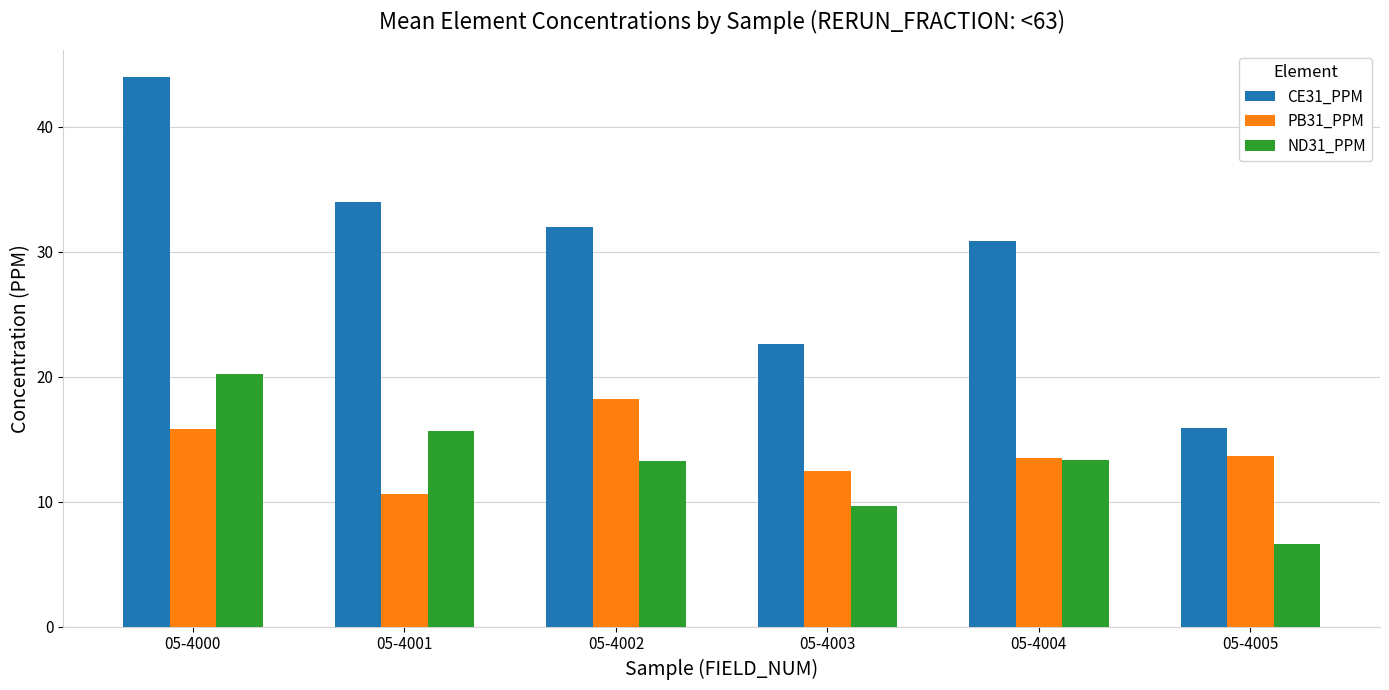

Rank the series by their maximum value, from highest to lowest.

CE31_PPM, ND31_PPM, PB31_PPM